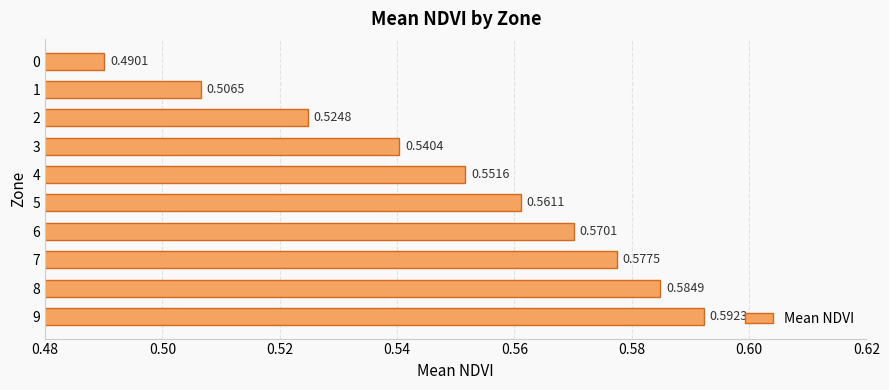

Rank the categories by value from lowest to highest.

0, 1, 2, 3, 4, 5, 6, 7, 8, 9